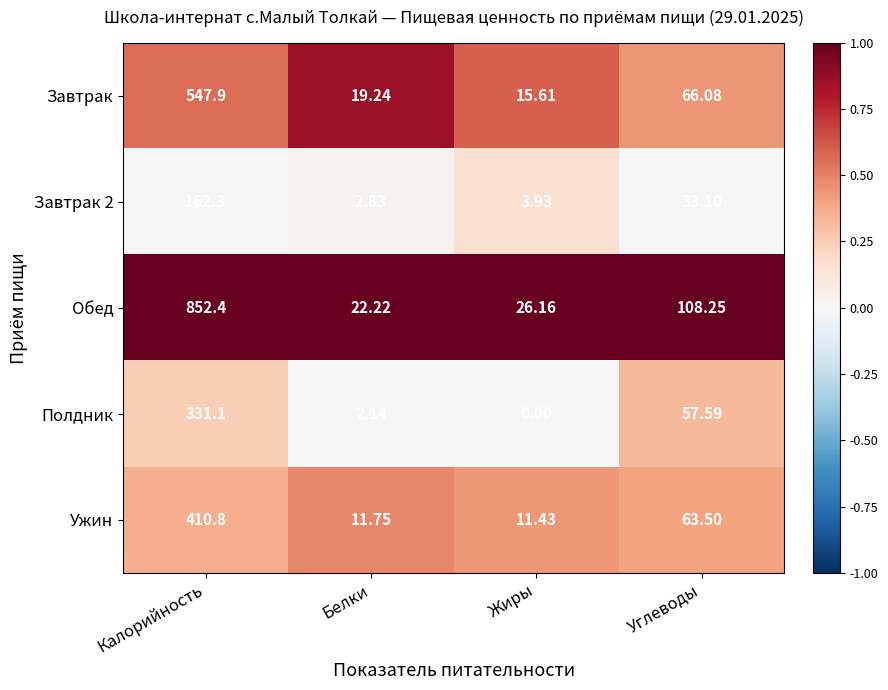

Which series has the largest total across all categories?

Обед